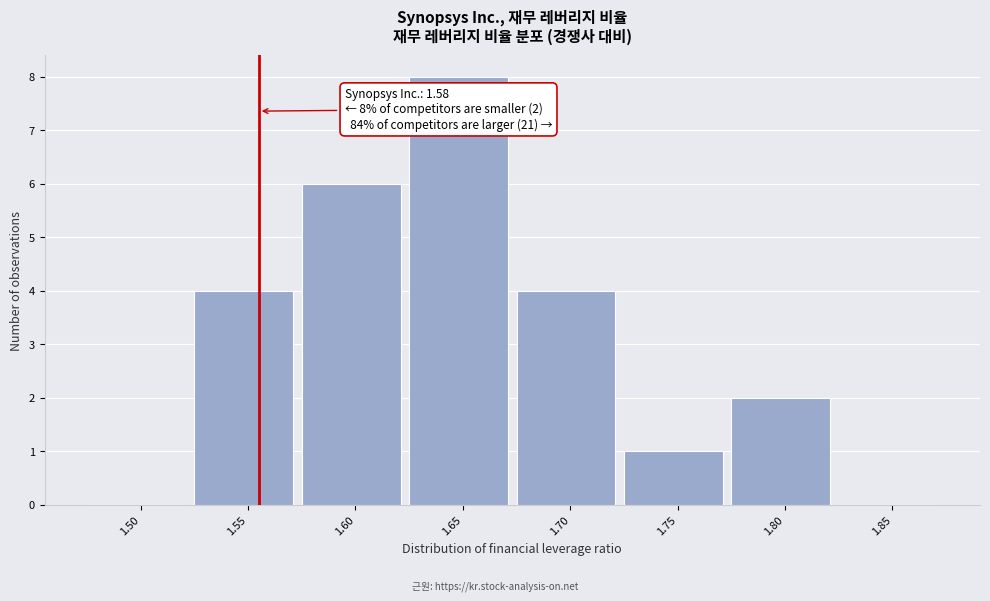

Reading right to left, transcribe all the data shown in this chart.

1.85=0	1.80=2	1.75=1	1.70=4	1.65=8	1.60=6	1.55=4	1.50=0